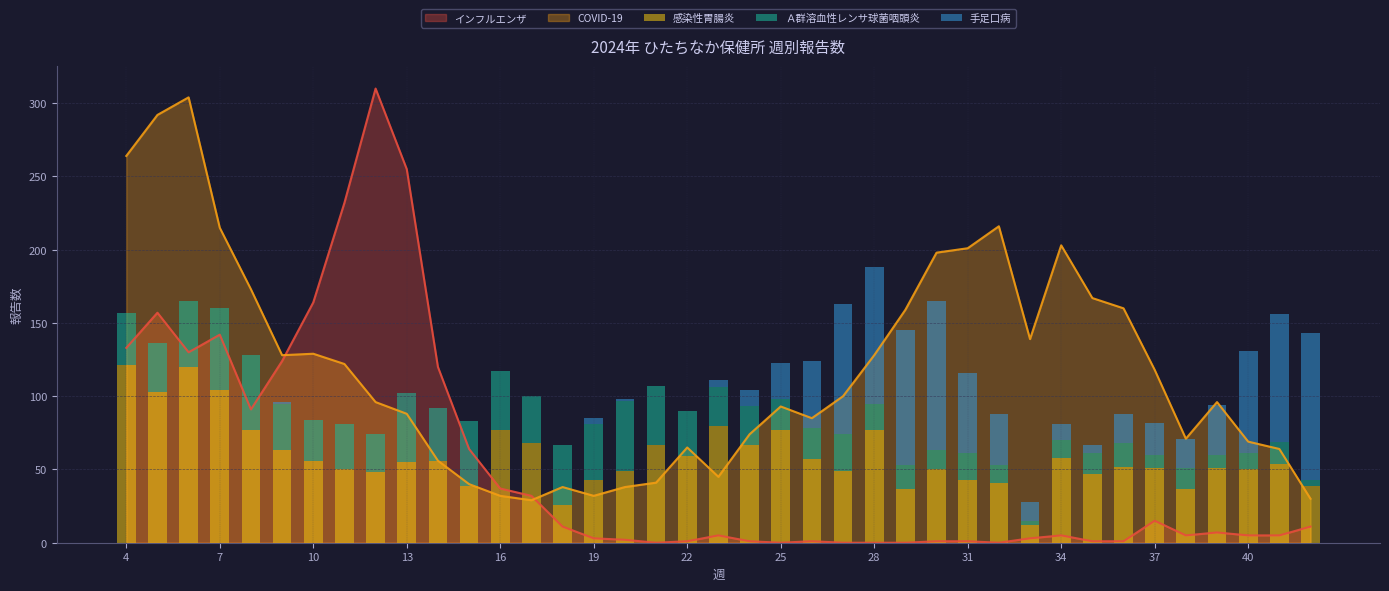

The インフルエンザ series shows 142 at 7. True or false?

True